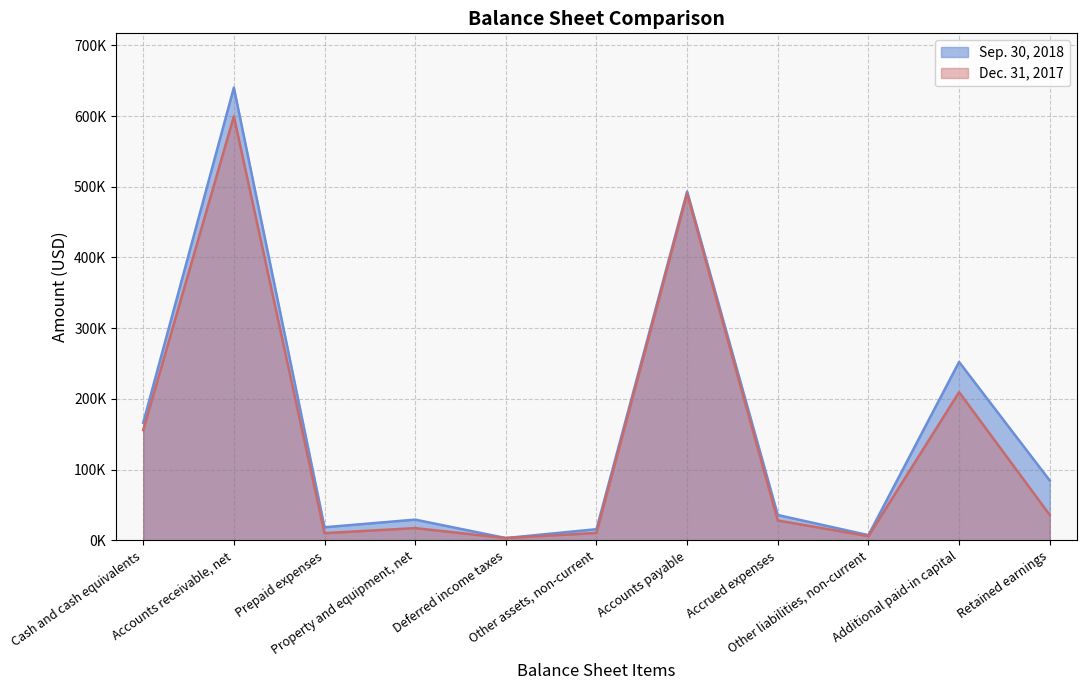

How many series are shown in this chart?

2